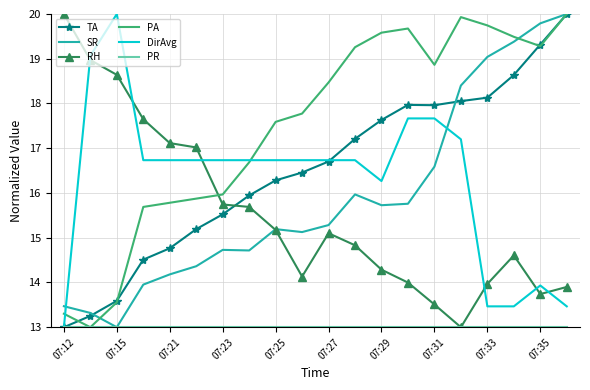

What is the greatest value displayed?

20.0